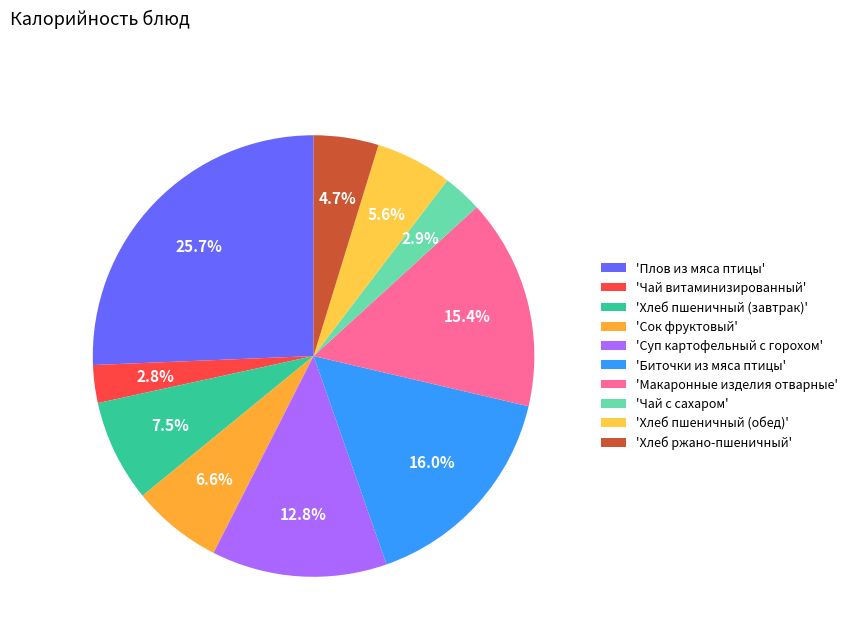

How many segments does this pie chart have?

10